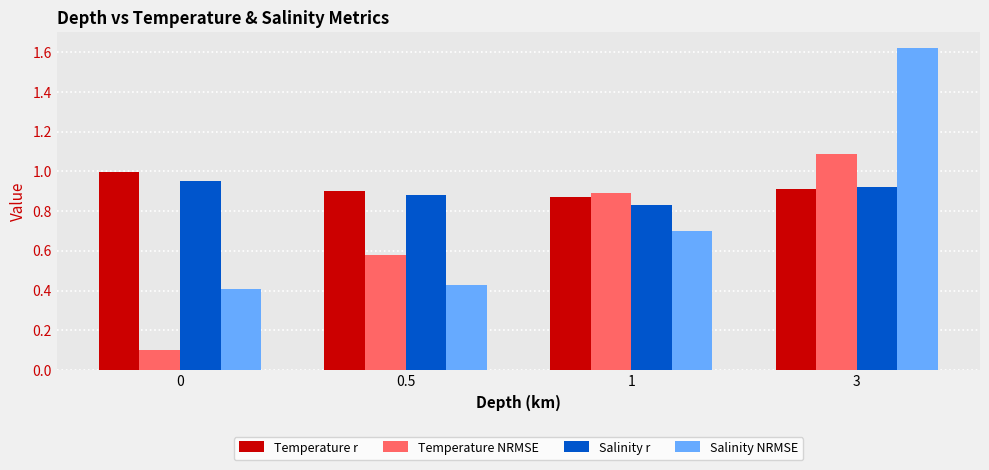

How many groups of bars are there?

4